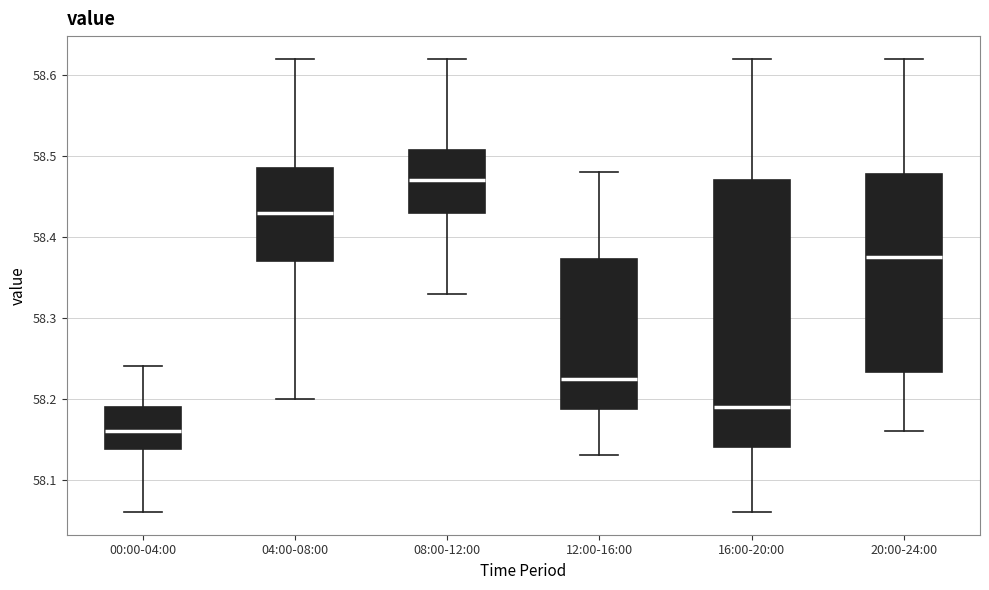

Reading left to right, read every box against the y-axis: the position of its median line, the range the box covers, and the ends of its whiskers. The values are not printed on the chart, so give them approximately, as read against the axis.

00:00-04:00: median 58.16, box 58.14 to 58.19, whiskers 58.06 to 58.24
04:00-08:00: median 58.43, box 58.37 to 58.49, whiskers 58.20 to 58.62
08:00-12:00: median 58.47, box 58.43 to 58.51, whiskers 58.33 to 58.62
12:00-16:00: median 58.23, box 58.19 to 58.37, whiskers 58.13 to 58.48
16:00-20:00: median 58.19, box 58.14 to 58.47, whiskers 58.06 to 58.62
20:00-24:00: median 58.38, box 58.23 to 58.48, whiskers 58.16 to 58.62